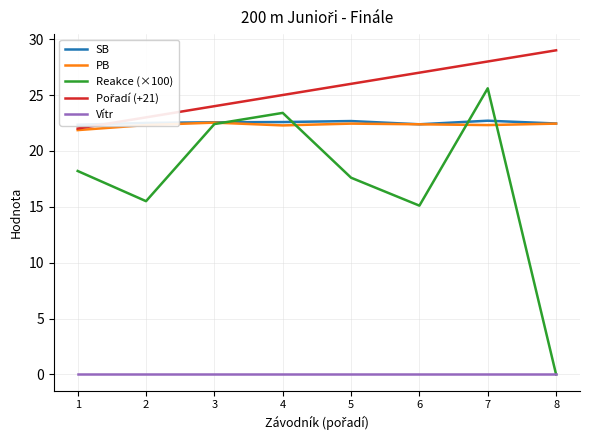

Count the number of data series in this chart.

5